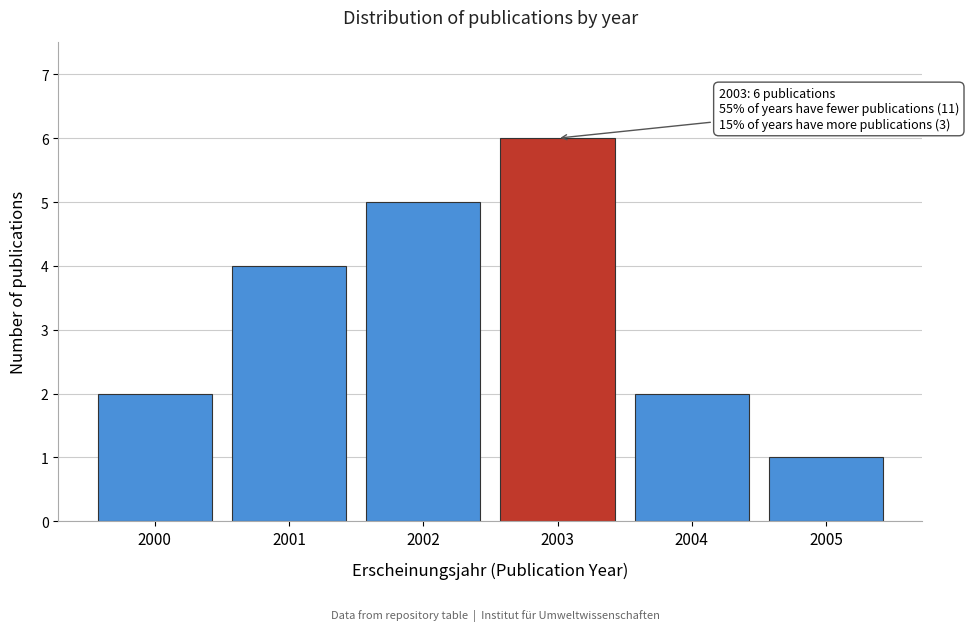

Reading left to right, transcribe all the data shown in this chart.

2	4	5	6	2	1